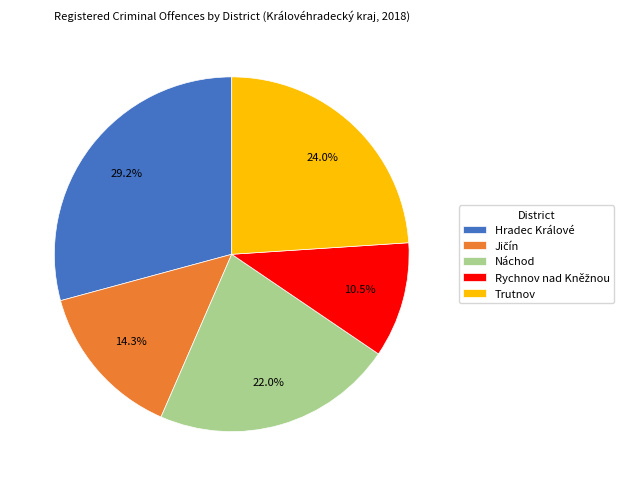

Is Hradec Králové the majority of the pie?

No